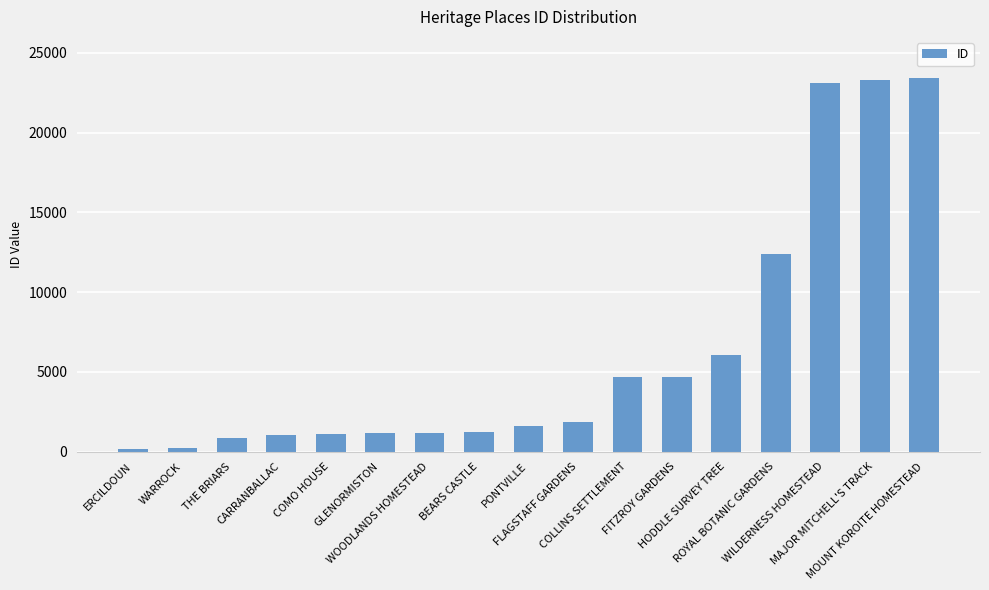

What is the change in value from THE BRIARS to GLENORMISTON?

+298